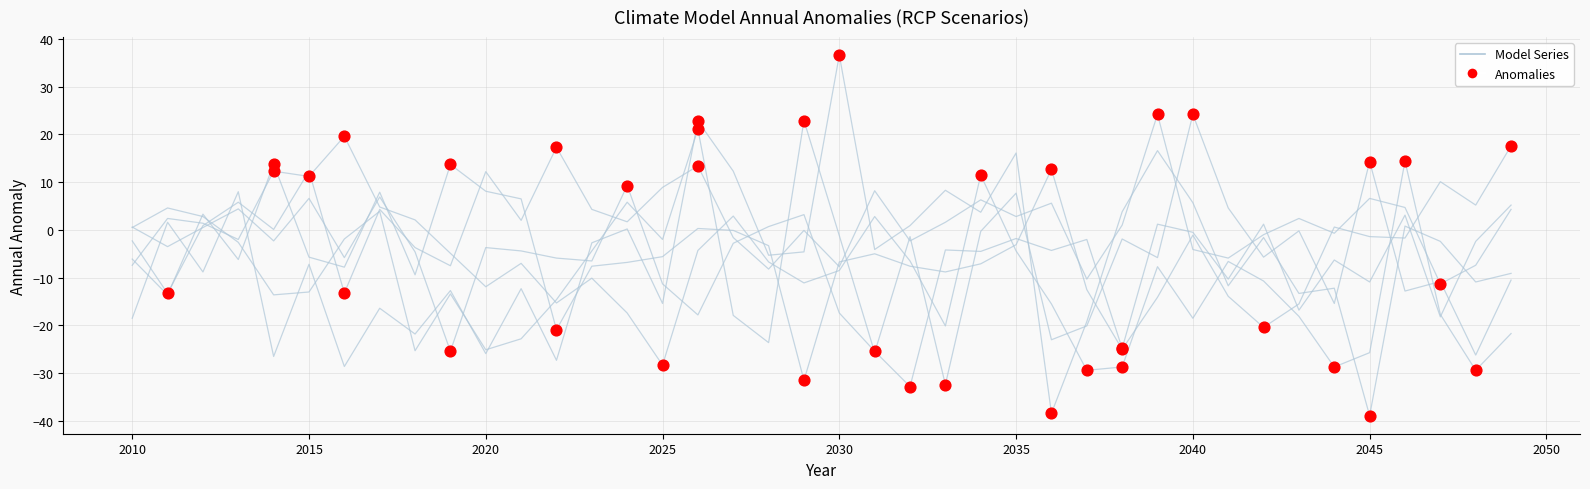

How many lines are shown in the chart?

6